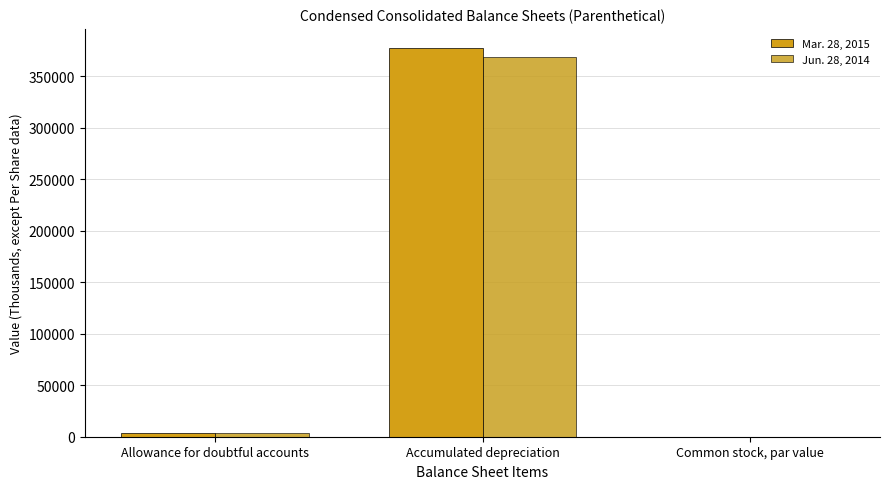

Are the bars grouped side by side (vs. stacked)?

Yes